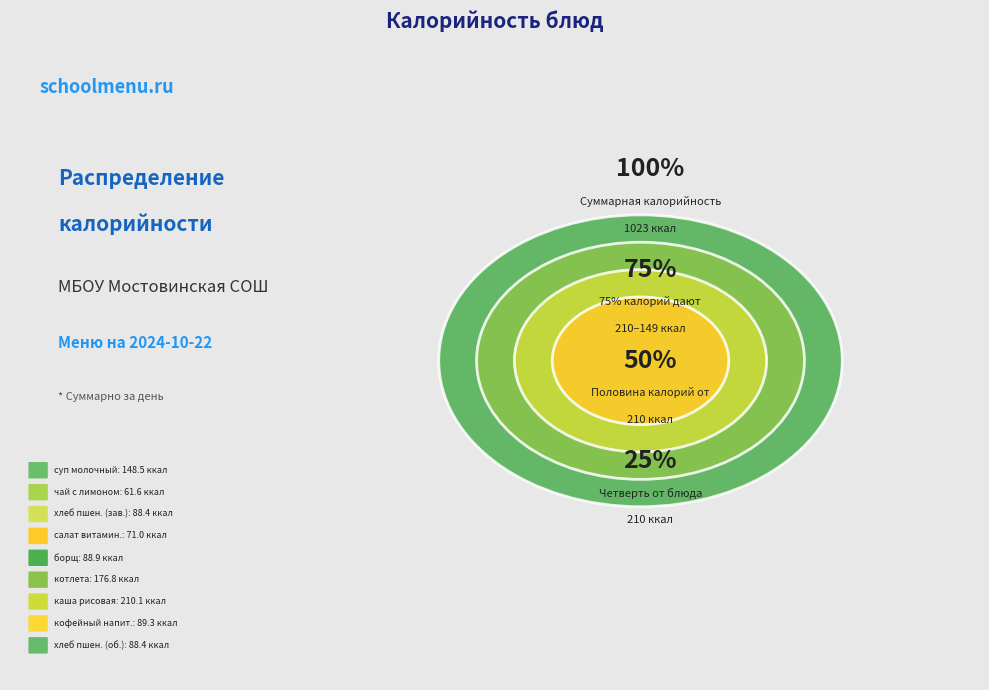

What is the change in value from чай с лимоном to борщ с капустой и картофелем?

+27.3